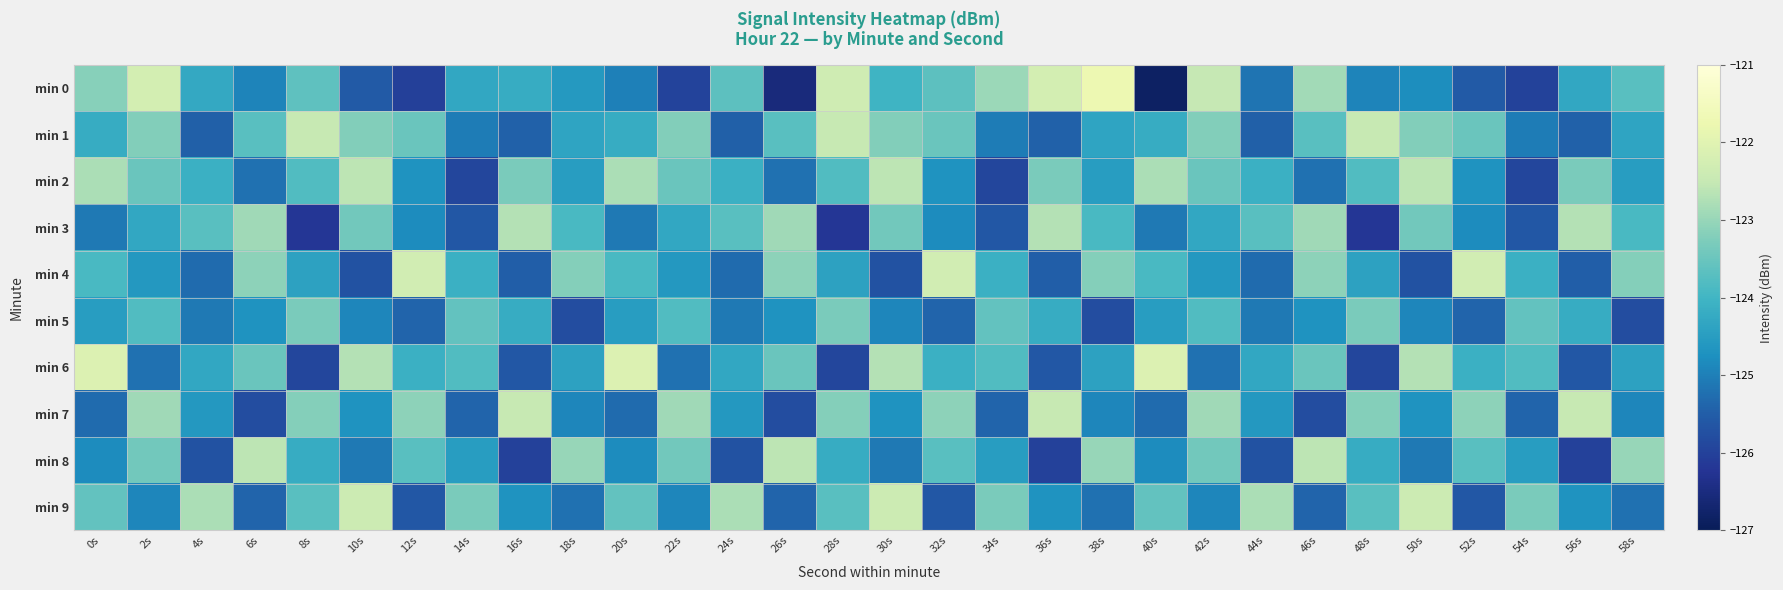

Reading right to left, list all the values displayed in this chart.

min 0: 58s=-123.7	56s=-124.3	54s=-126.0	52s=-125.6	50s=-124.8	48s=-124.9	46s=-122.9	44s=-125.2	42s=-122.5	40s=-126.8	38s=-121.7	36s=-122.3	34s=-123.0	32s=-123.7	30s=-124.0	28s=-122.4	26s=-126.5	24s=-123.7	22s=-126.0	20s=-125.0	18s=-124.6	16s=-124.2	14s=-124.3	12s=-126.0	10s=-125.6	8s=-123.6	6s=-124.9	4s=-124.3	2s=-122.3	0s=-123.2
min 1: 58s=-124.4	56s=-125.4	54s=-125.0	52s=-123.5	50s=-123.2	48s=-122.5	46s=-123.7	44s=-125.5	42s=-123.2	40s=-124.2	38s=-124.4	36s=-125.4	34s=-125.0	32s=-123.5	30s=-123.2	28s=-122.5	26s=-123.7	24s=-125.5	22s=-123.2	20s=-124.2	18s=-124.4	16s=-125.4	14s=-125.0	12s=-123.5	10s=-123.2	8s=-122.5	6s=-123.7	4s=-125.5	2s=-123.2	0s=-124.2
min 2: 58s=-124.5	56s=-123.3	54s=-125.9	52s=-124.7	50s=-122.6	48s=-123.8	46s=-125.2	44s=-124.1	42s=-123.5	40s=-122.8	38s=-124.5	36s=-123.3	34s=-125.9	32s=-124.7	30s=-122.6	28s=-123.8	26s=-125.2	24s=-124.1	22s=-123.5	20s=-122.8	18s=-124.5	16s=-123.3	14s=-125.9	12s=-124.7	10s=-122.6	8s=-123.8	6s=-125.2	4s=-124.1	2s=-123.5	0s=-122.8
min 3: 58s=-123.9	56s=-122.7	54s=-125.6	52s=-124.8	50s=-123.4	48s=-126.2	46s=-122.9	44s=-123.7	42s=-124.3	40s=-125.1	38s=-123.9	36s=-122.7	34s=-125.6	32s=-124.8	30s=-123.4	28s=-126.2	26s=-122.9	24s=-123.7	22s=-124.3	20s=-125.1	18s=-123.9	16s=-122.7	14s=-125.6	12s=-124.8	10s=-123.4	8s=-126.2	6s=-122.9	4s=-123.7	2s=-124.3	0s=-125.1
min 4: 58s=-123.2	56s=-125.5	54s=-124.1	52s=-122.3	50s=-125.7	48s=-124.4	46s=-123.1	44s=-125.3	42s=-124.6	40s=-123.9	38s=-123.2	36s=-125.5	34s=-124.1	32s=-122.3	30s=-125.7	28s=-124.4	26s=-123.1	24s=-125.3	22s=-124.6	20s=-123.9	18s=-123.2	16s=-125.5	14s=-124.1	12s=-122.3	10s=-125.7	8s=-124.4	6s=-123.1	4s=-125.3	2s=-124.6	0s=-123.9
min 5: 58s=-125.8	56s=-124.2	54s=-123.6	52s=-125.4	50s=-124.9	48s=-123.3	46s=-124.7	44s=-125.1	42s=-123.8	40s=-124.5	38s=-125.8	36s=-124.2	34s=-123.6	32s=-125.4	30s=-124.9	28s=-123.3	26s=-124.7	24s=-125.1	22s=-123.8	20s=-124.5	18s=-125.8	16s=-124.2	14s=-123.6	12s=-125.4	10s=-124.9	8s=-123.3	6s=-124.7	4s=-125.1	2s=-123.8	0s=-124.5
min 6: 58s=-124.4	56s=-125.6	54s=-123.8	52s=-124.1	50s=-122.7	48s=-125.9	46s=-123.5	44s=-124.3	42s=-125.2	40s=-122.1	38s=-124.4	36s=-125.6	34s=-123.8	32s=-124.1	30s=-122.7	28s=-125.9	26s=-123.5	24s=-124.3	22s=-125.2	20s=-122.1	18s=-124.4	16s=-125.6	14s=-123.8	12s=-124.1	10s=-122.7	8s=-125.9	6s=-123.5	4s=-124.3	2s=-125.2	0s=-122.1
min 7: 58s=-124.9	56s=-122.5	54s=-125.4	52s=-123.1	50s=-124.7	48s=-123.2	46s=-125.8	44s=-124.6	42s=-122.9	40s=-125.3	38s=-124.9	36s=-122.5	34s=-125.4	32s=-123.1	30s=-124.7	28s=-123.2	26s=-125.8	24s=-124.6	22s=-122.9	20s=-125.3	18s=-124.9	16s=-122.5	14s=-125.4	12s=-123.1	10s=-124.7	8s=-123.2	6s=-125.8	4s=-124.6	2s=-122.9	0s=-125.3
min 8: 58s=-123.0	56s=-126.0	54s=-124.5	52s=-123.7	50s=-125.1	48s=-124.2	46s=-122.6	44s=-125.7	42s=-123.4	40s=-124.8	38s=-123.0	36s=-126.0	34s=-124.5	32s=-123.7	30s=-125.1	28s=-124.2	26s=-122.6	24s=-125.7	22s=-123.4	20s=-124.8	18s=-123.0	16s=-126.0	14s=-124.5	12s=-123.7	10s=-125.1	8s=-124.2	6s=-122.6	4s=-125.7	2s=-123.4	0s=-124.8
min 9: 58s=-125.2	56s=-124.7	54s=-123.3	52s=-125.6	50s=-122.4	48s=-123.7	46s=-125.4	44s=-122.8	42s=-124.9	40s=-123.6	38s=-125.2	36s=-124.7	34s=-123.3	32s=-125.6	30s=-122.4	28s=-123.7	26s=-125.4	24s=-122.8	22s=-124.9	20s=-123.6	18s=-125.2	16s=-124.7	14s=-123.3	12s=-125.6	10s=-122.4	8s=-123.7	6s=-125.4	4s=-122.8	2s=-124.9	0s=-123.6